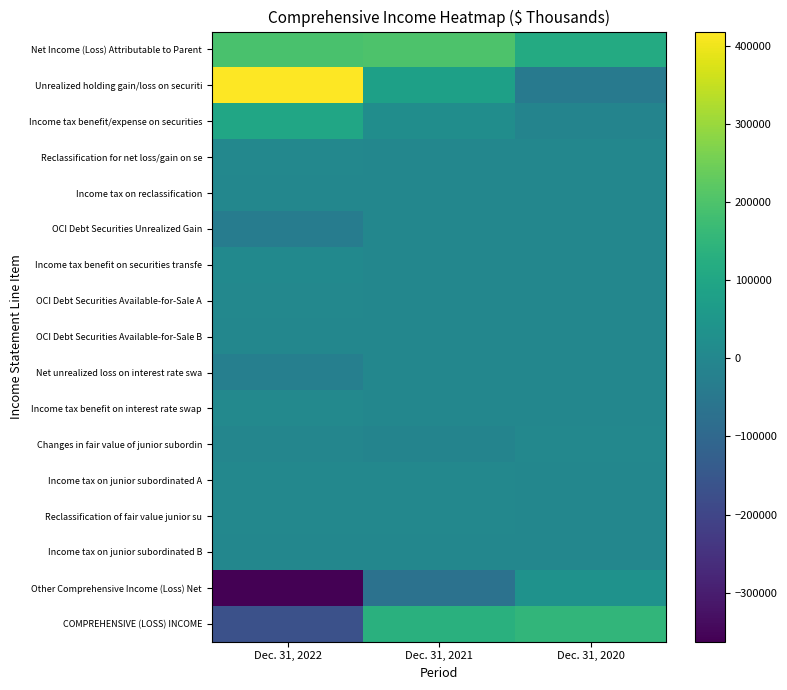

Which series changed the most between Dec. 31, 2022 and Dec. 31, 2021?

Unrealized holding gain/loss on securiti